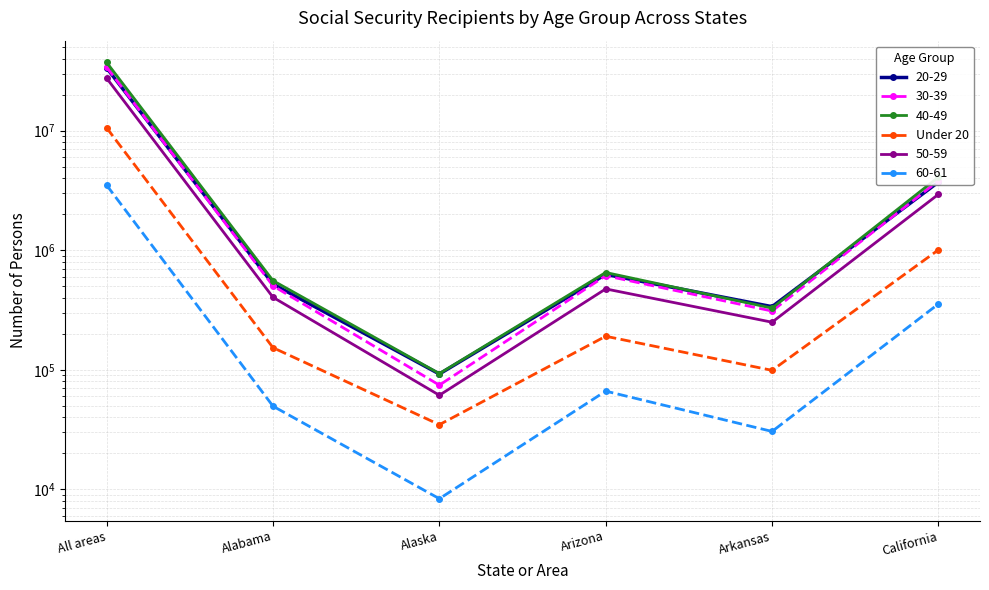

What is the sum of all values?

12051090